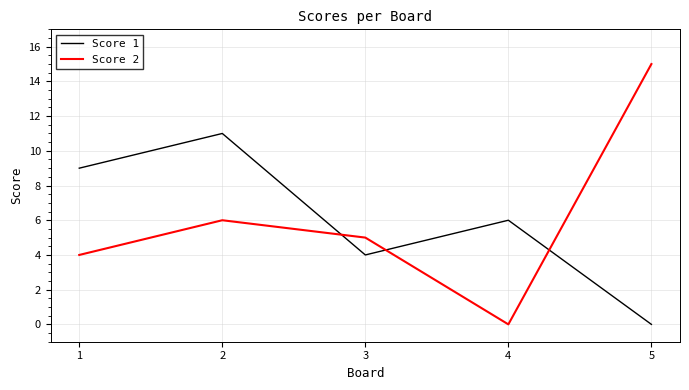

At 2, list the series in order from smallest to largest.

Score 2, Score 1